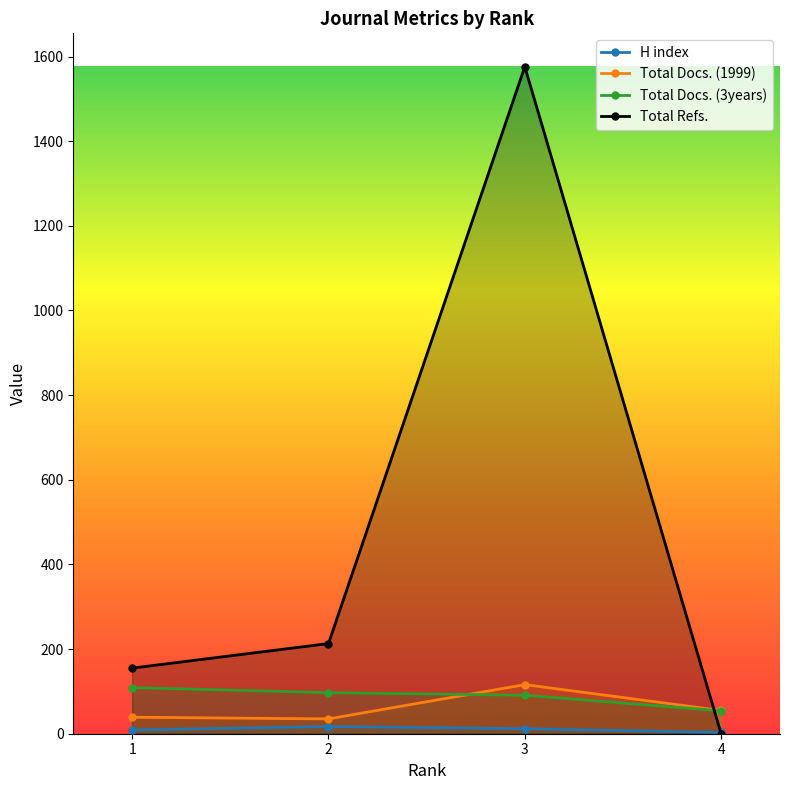

The value of H index at 3 is 4. True or false?

False